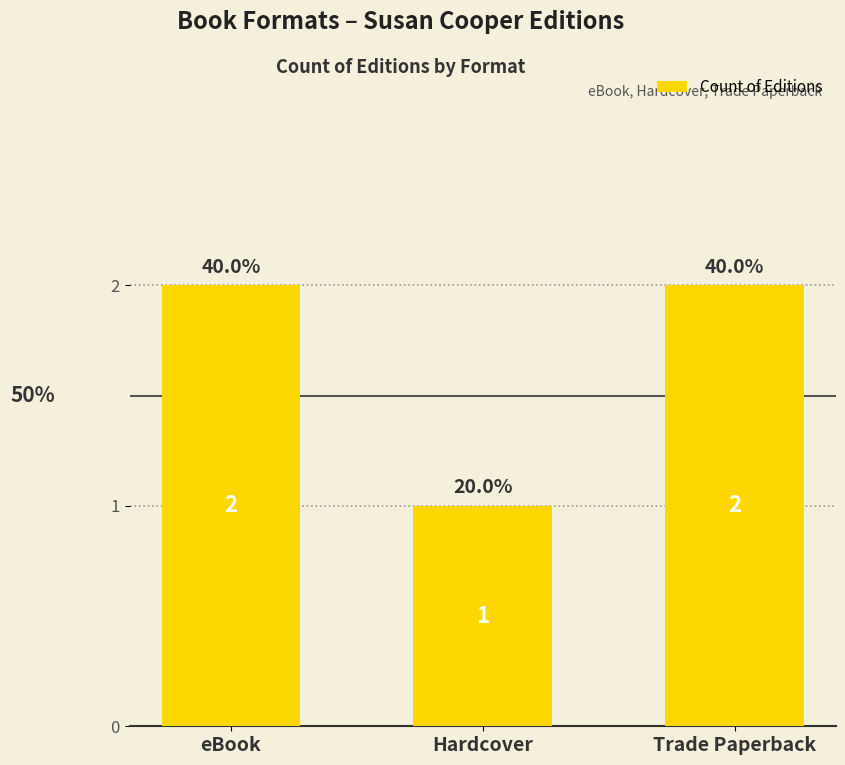

Reading left to right, what are all the values shown in this chart?

2	1	2